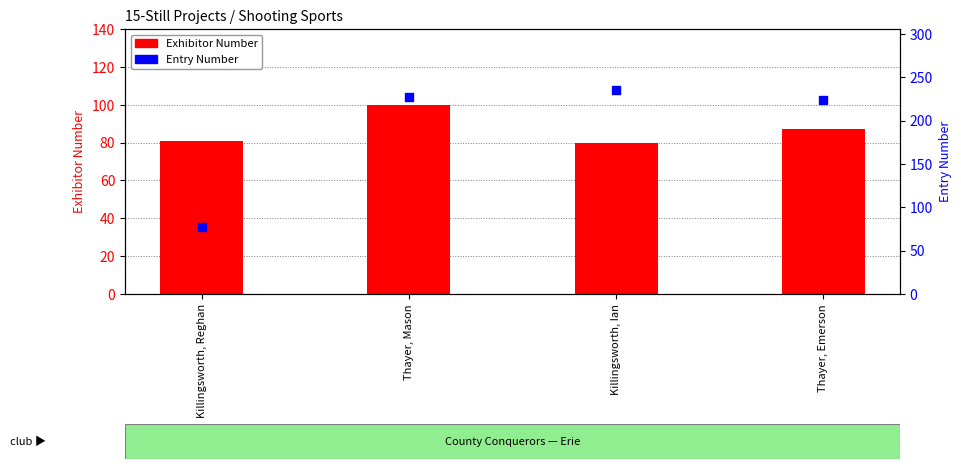

Which series contains the highest Y value?

Entry Number